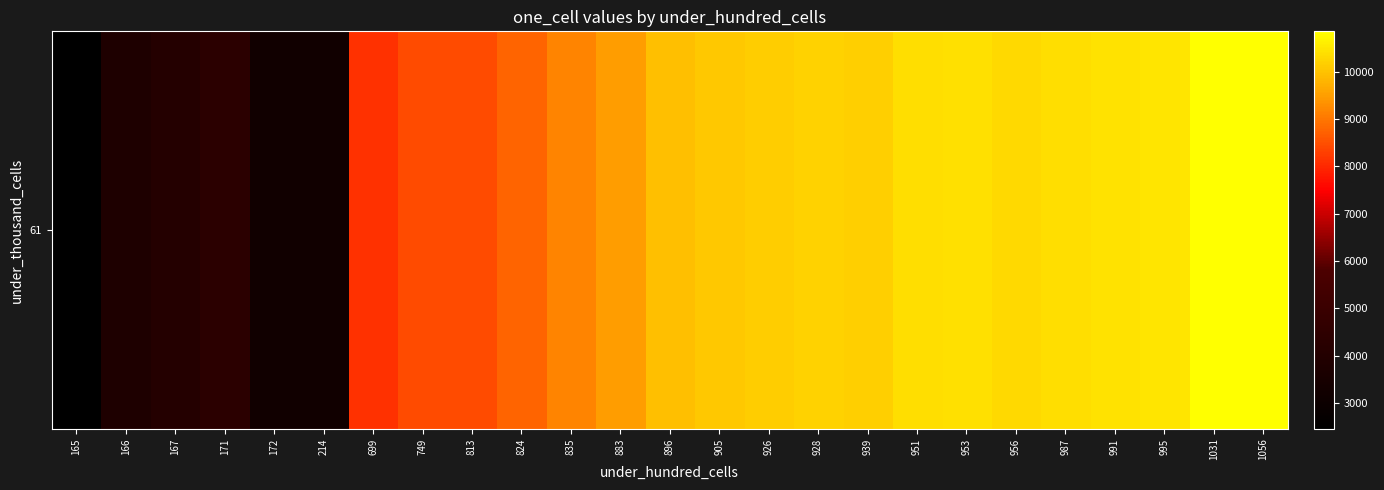

List the labels in order of value, smallest first.

165, 172, 214, 166, 167, 171, 699, 749, 813, 824, 835, 883, 896, 905, 926, 939, 928, 956, 987, 951, 953, 991, 995, 1031, 1056